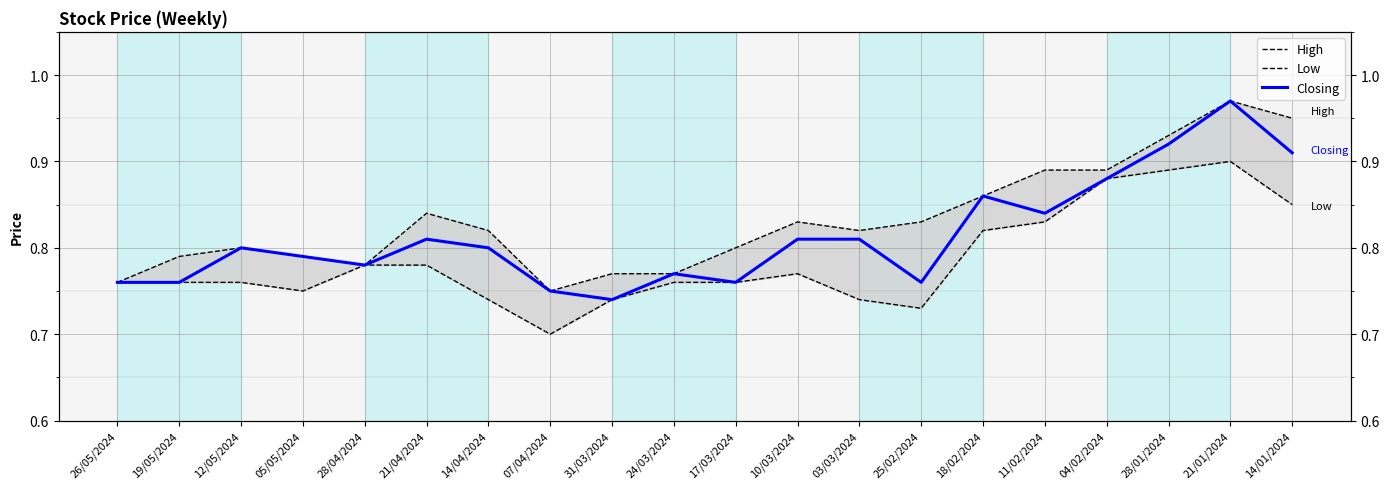

True or false: Closing and Low cross at least once.

False